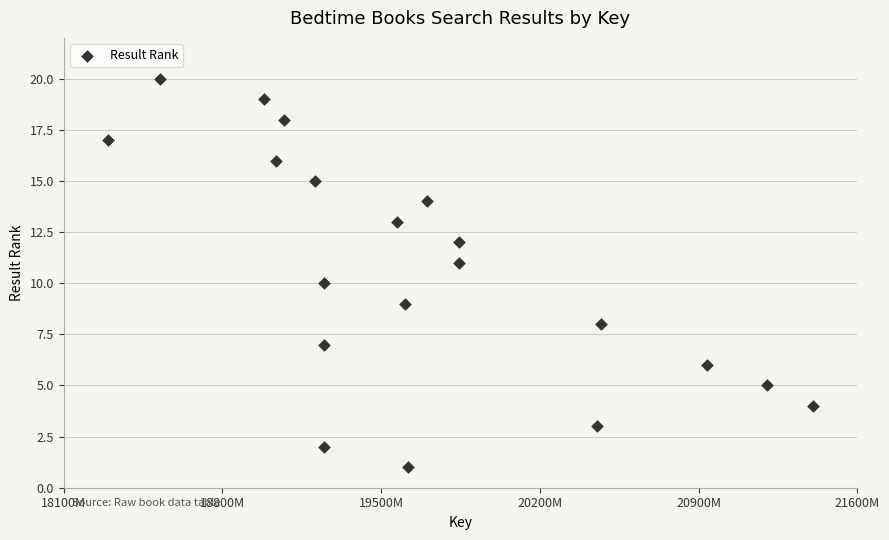

What is the range of X values (max minus min)?

31579414